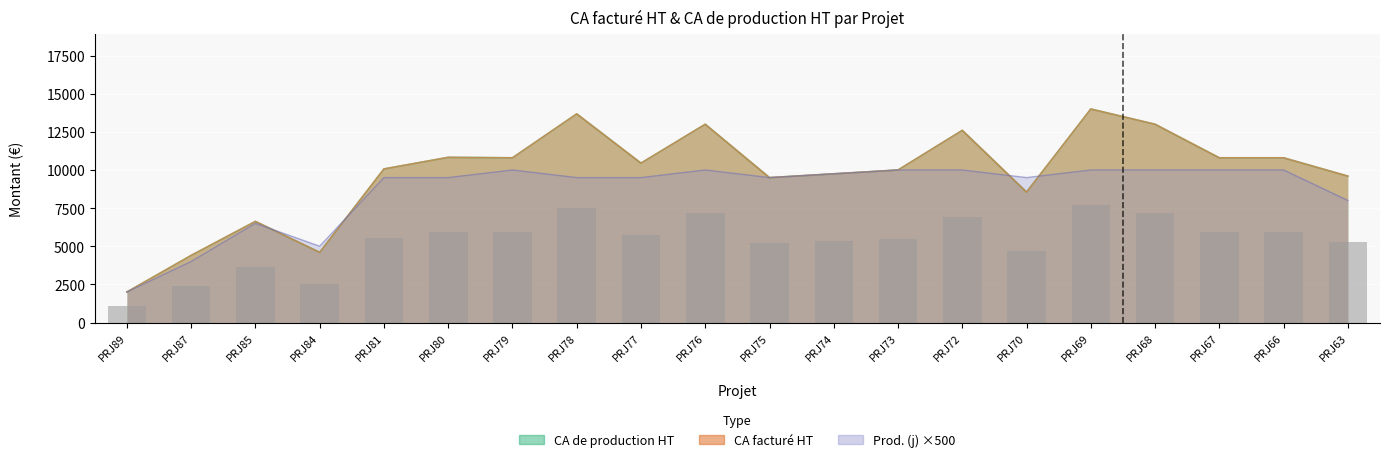

The value at PRJ87 is 2420.0. True or false?

True